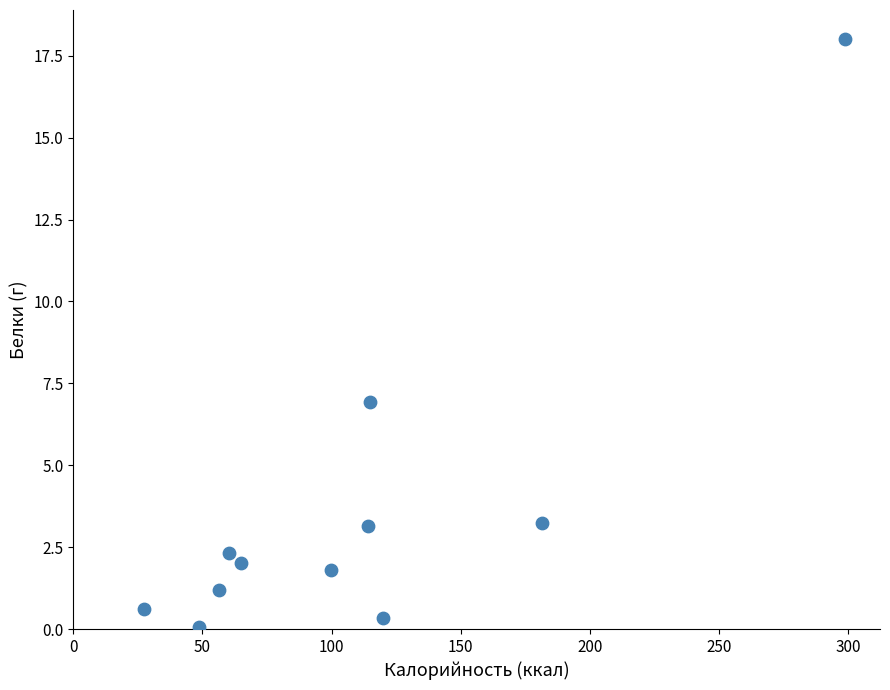

What Y value in the scatter plot is closest to 9?

6.9